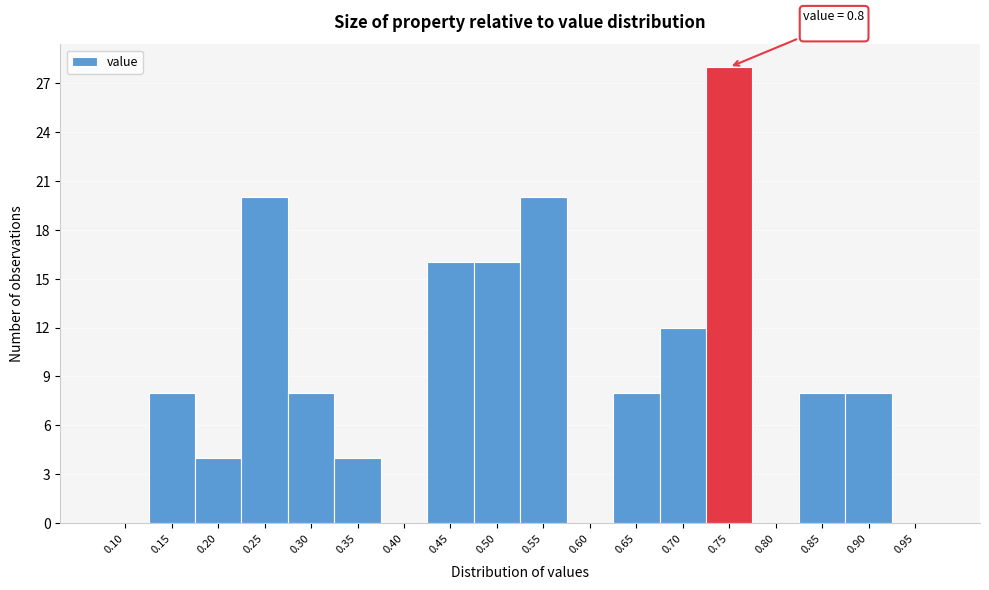

Reading right to left, extract all data points from this chart.

0.95=0	0.90=8	0.85=8	0.80=0	0.75=28	0.70=12	0.65=8	0.60=0	0.55=20	0.50=16	0.45=16	0.40=0	0.35=4	0.30=8	0.25=20	0.20=4	0.15=8	0.10=0